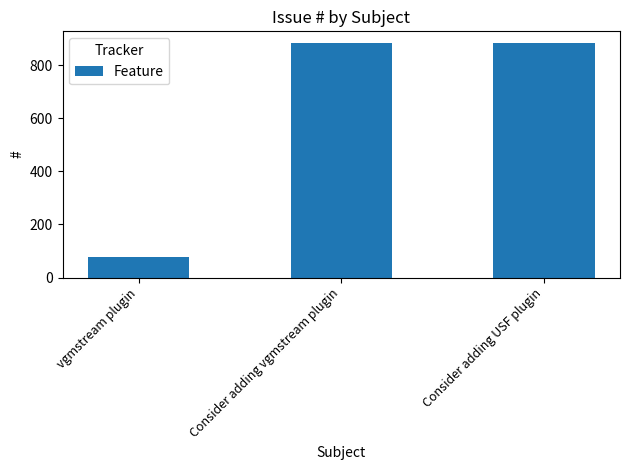

The chart shows a value of 575 at Consider adding USF plugin. True or false?

False